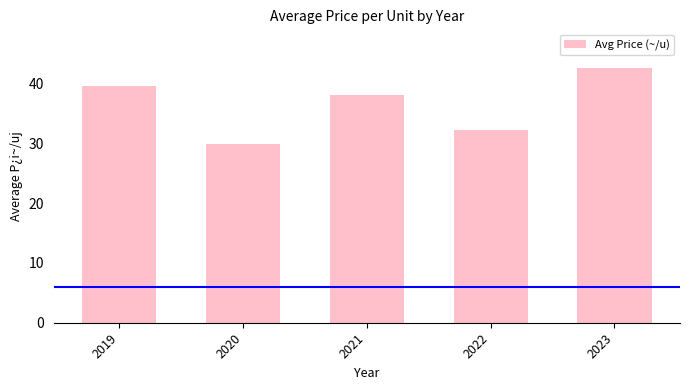

The value at 2020 is 13.7. True or false?

False